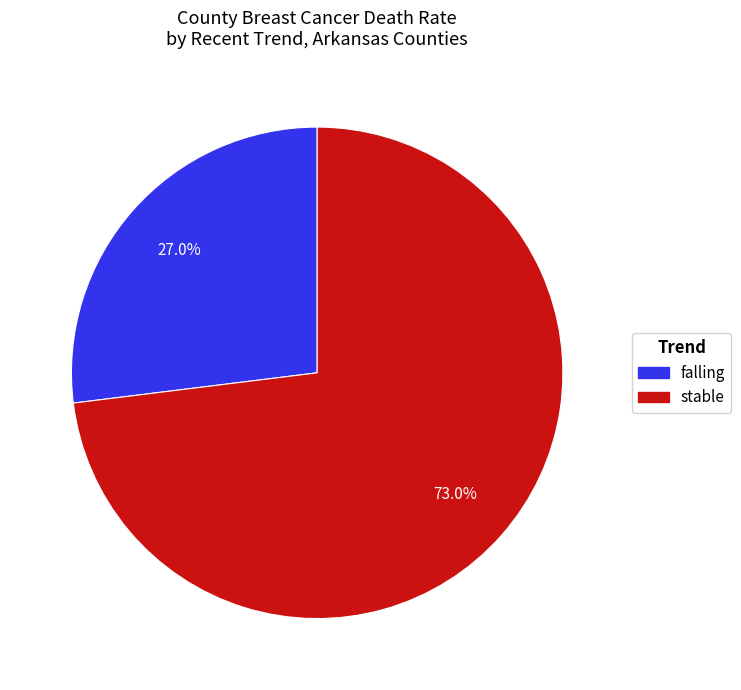

Does any single category account for the majority?

Yes